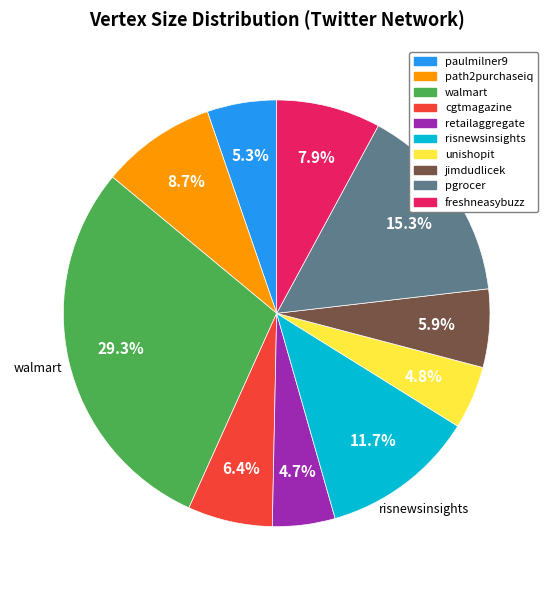

Combined, do cgtmagazine and pgrocer account for over 50%?

No